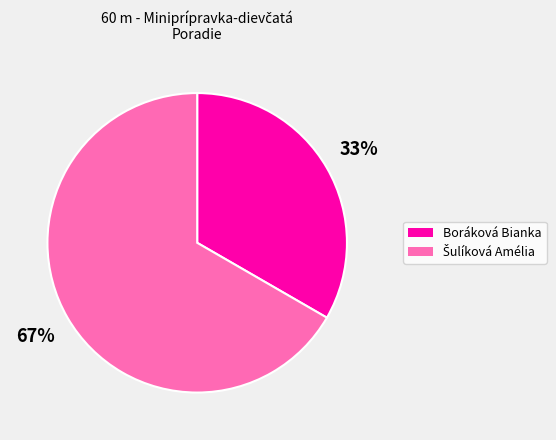

Does Boráková Bianka represent more than half of the total?

No